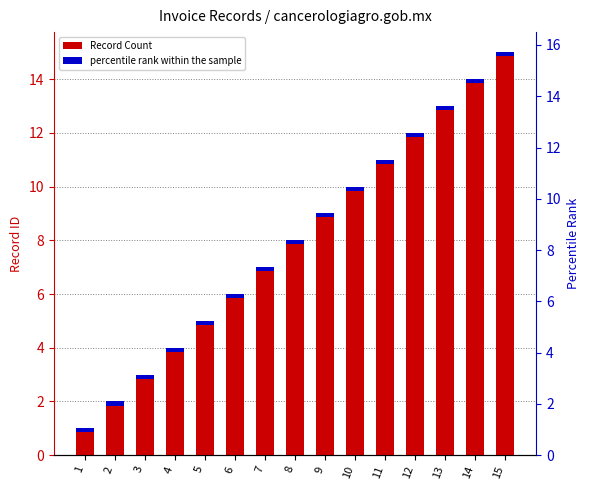

At which label does the data first exceed 8?

9